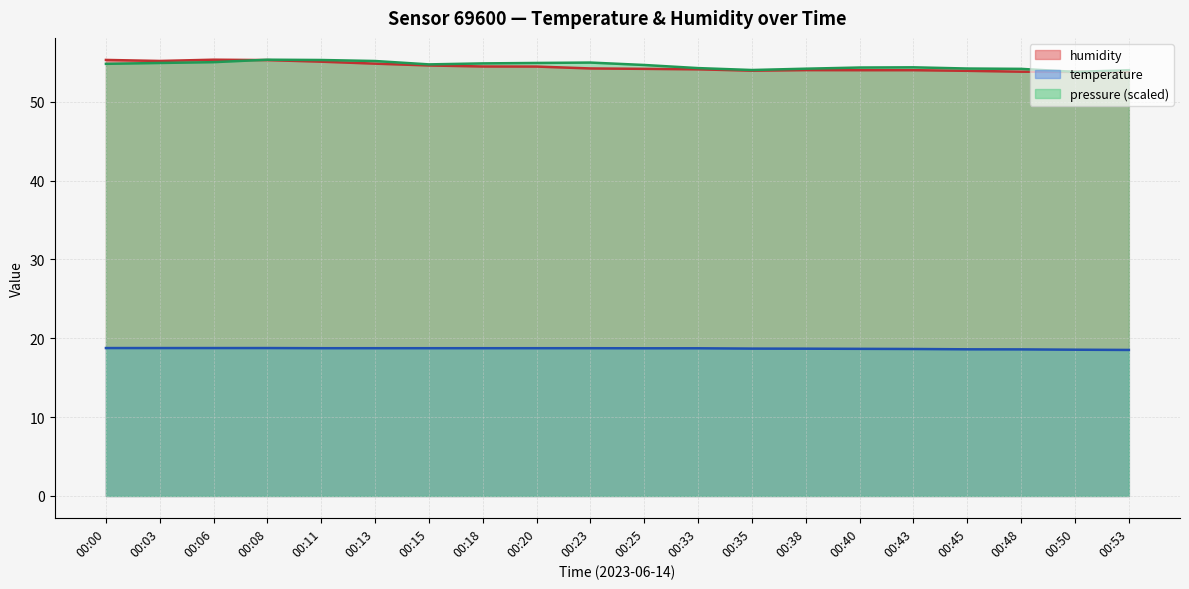

What is the value of the temperature point at the 15th from the left?

18.7